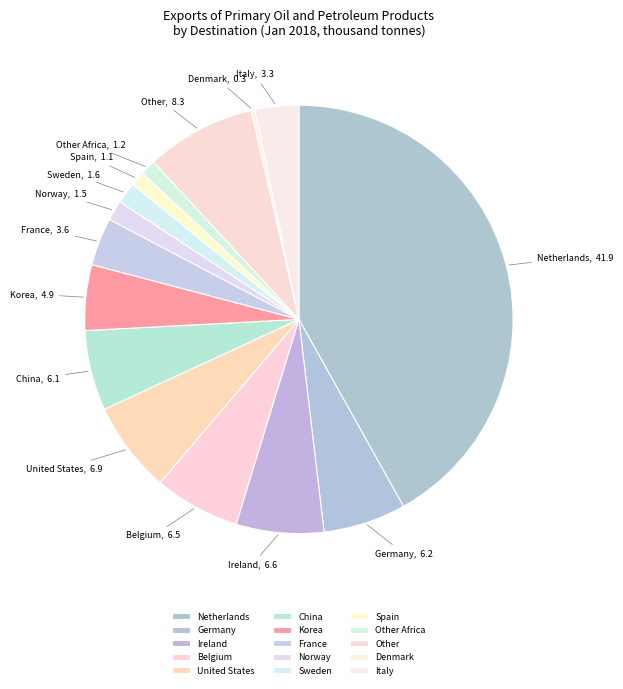

What is the largest slice in the pie chart?

Netherlands